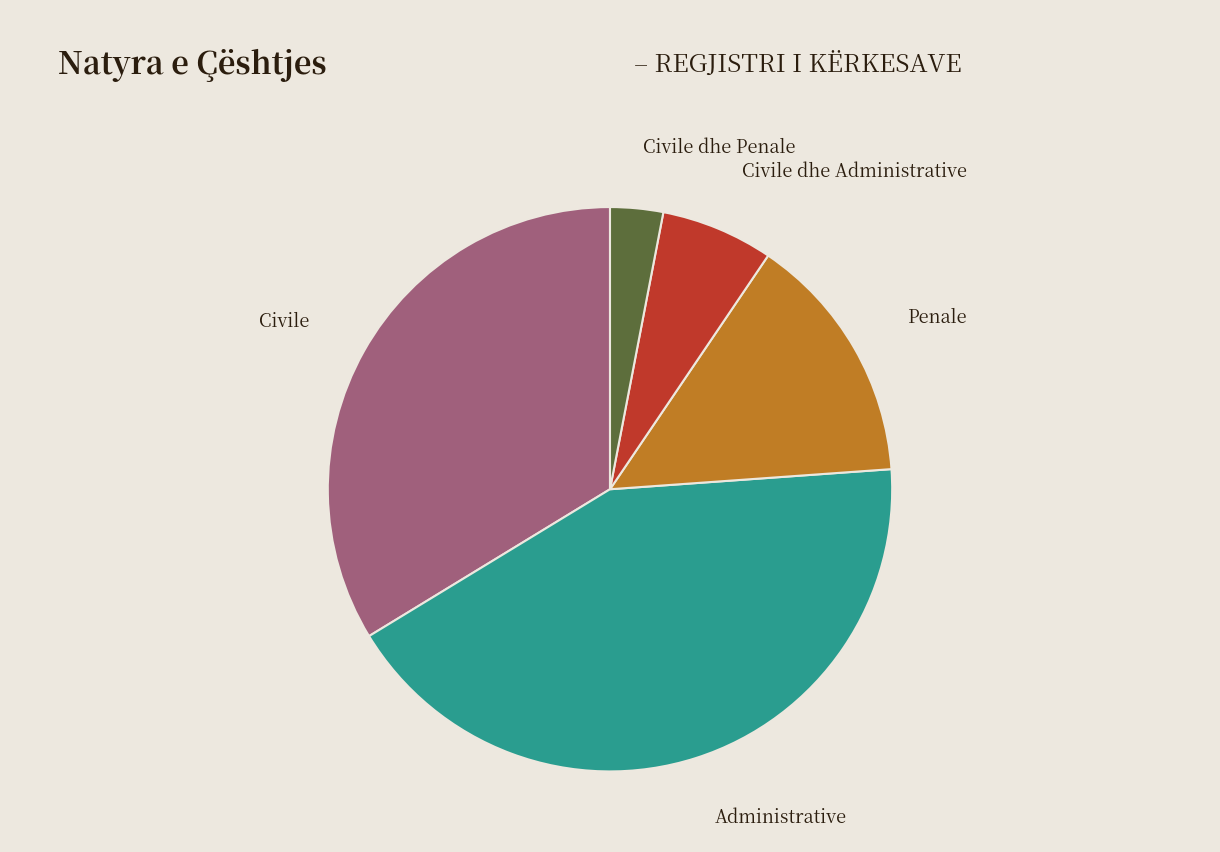

Does any single category account for the majority?

No